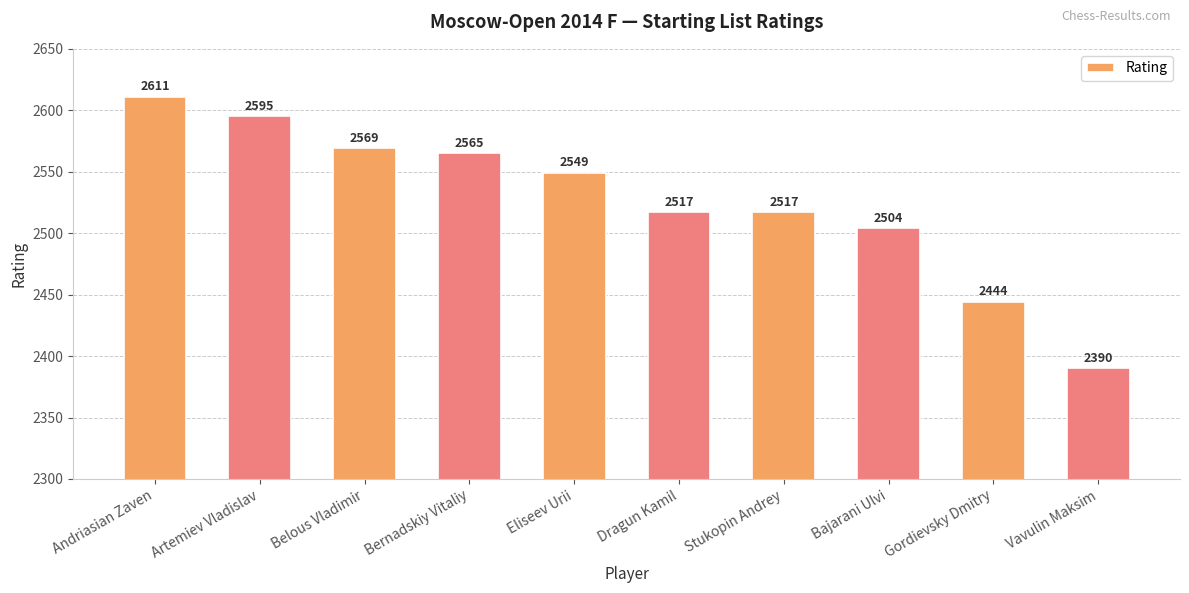

What is the label of the 3rd bar from the left?

Belous Vladimir